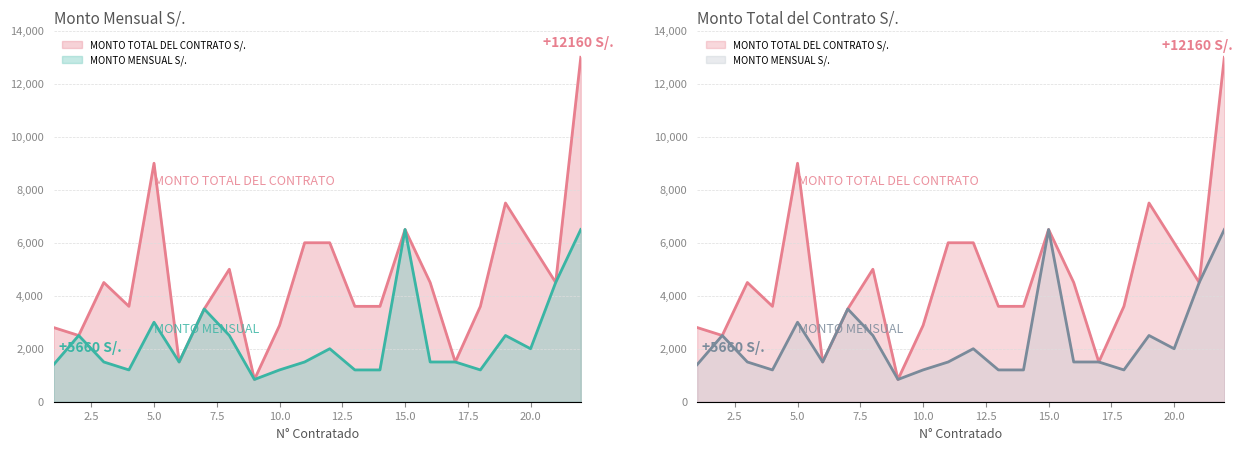

What is the greatest value displayed?

13000